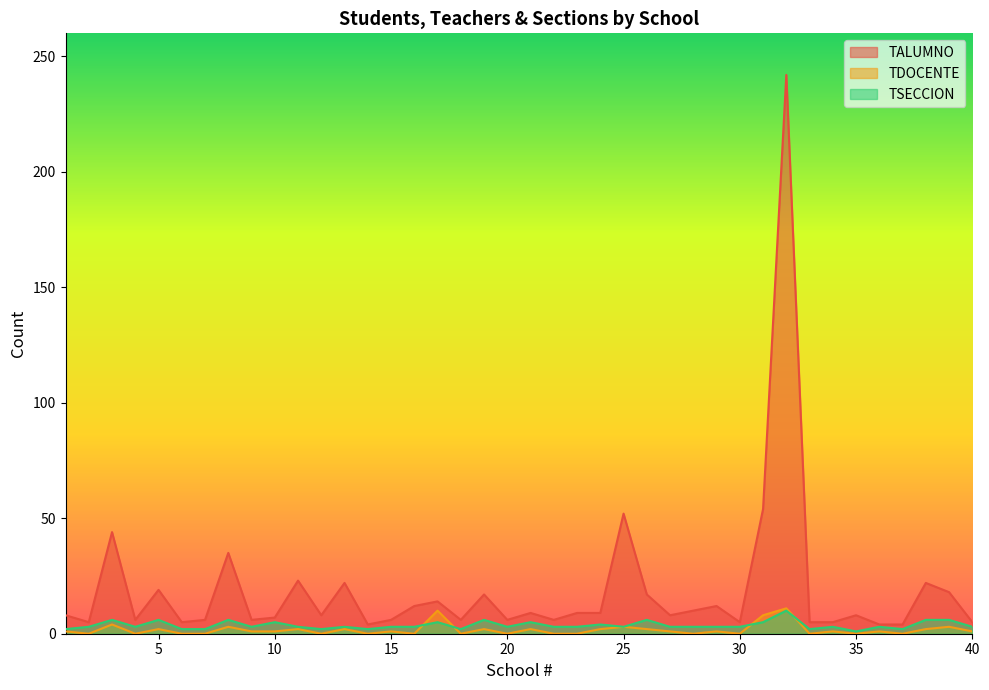

The TDOCENTE series shows 3 at 11. True or false?

False